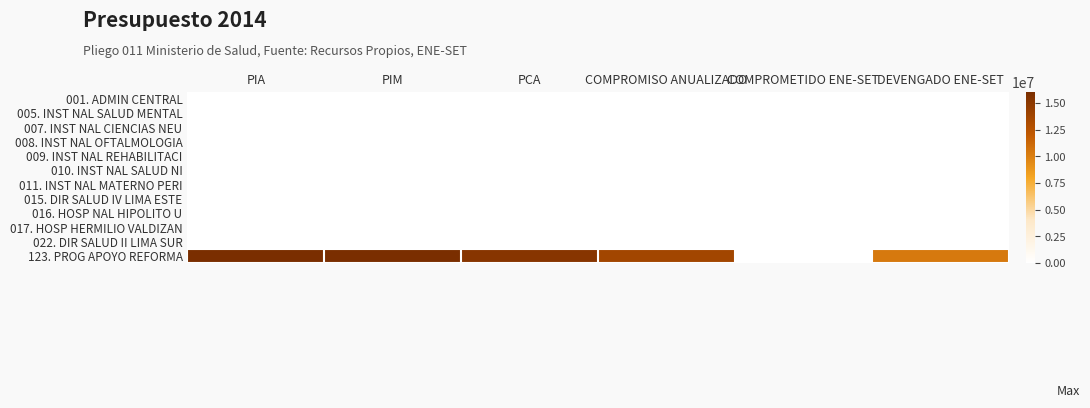

Reading right to left, list all the values displayed in this chart.

001. ADMIN CENTRAL: DEVENGADO ENE-SET=0.0	COMPROMETIDO ENE-SET=0.0	COMPROMISO ANUALIZADO=0.0	PCA=0.0	PIM=0.0	PIA=0.0
005. INST NAL SALUD MENTAL: DEVENGADO ENE-SET=0.0	COMPROMETIDO ENE-SET=0.0	COMPROMISO ANUALIZADO=0.0	PCA=0.0	PIM=0.0	PIA=0.0
007. INST NAL CIENCIAS NEU: DEVENGADO ENE-SET=0.0	COMPROMETIDO ENE-SET=0.0	COMPROMISO ANUALIZADO=0.0	PCA=0.0	PIM=0.0	PIA=0.0
008. INST NAL OFTALMOLOGIA: DEVENGADO ENE-SET=0.0	COMPROMETIDO ENE-SET=0.0	COMPROMISO ANUALIZADO=0.0	PCA=0.0	PIM=0.0	PIA=0.0
009. INST NAL REHABILITACI: DEVENGADO ENE-SET=0.0	COMPROMETIDO ENE-SET=0.0	COMPROMISO ANUALIZADO=0.0	PCA=0.0	PIM=0.0	PIA=0.0
010. INST NAL SALUD NI: DEVENGADO ENE-SET=0.0	COMPROMETIDO ENE-SET=0.0	COMPROMISO ANUALIZADO=0.0	PCA=0.0	PIM=0.0	PIA=0.0
011. INST NAL MATERNO PERI: DEVENGADO ENE-SET=0.0	COMPROMETIDO ENE-SET=0.0	COMPROMISO ANUALIZADO=0.0	PCA=0.0	PIM=0.0	PIA=0.0
015. DIR SALUD IV LIMA ESTE: DEVENGADO ENE-SET=0.0	COMPROMETIDO ENE-SET=0.0	COMPROMISO ANUALIZADO=0.0	PCA=0.0	PIM=0.0	PIA=0.0
016. HOSP NAL HIPOLITO U: DEVENGADO ENE-SET=0.0	COMPROMETIDO ENE-SET=0.0	COMPROMISO ANUALIZADO=0.0	PCA=0.0	PIM=0.0	PIA=0.0
017. HOSP HERMILIO VALDIZAN: DEVENGADO ENE-SET=0.0	COMPROMETIDO ENE-SET=0.0	COMPROMISO ANUALIZADO=0.0	PCA=0.0	PIM=0.0	PIA=0.0
022. DIR SALUD II LIMA SUR: DEVENGADO ENE-SET=0.0	COMPROMETIDO ENE-SET=0.0	COMPROMISO ANUALIZADO=0.0	PCA=0.0	PIM=0.0	PIA=0.0
123. PROG APOYO REFORMA: DEVENGADO ENE-SET=10296616.0	COMPROMETIDO ENE-SET=0.0	COMPROMISO ANUALIZADO=13736997.7	PCA=15263330.8	PIM=16066664.0	PIA=16066664.0